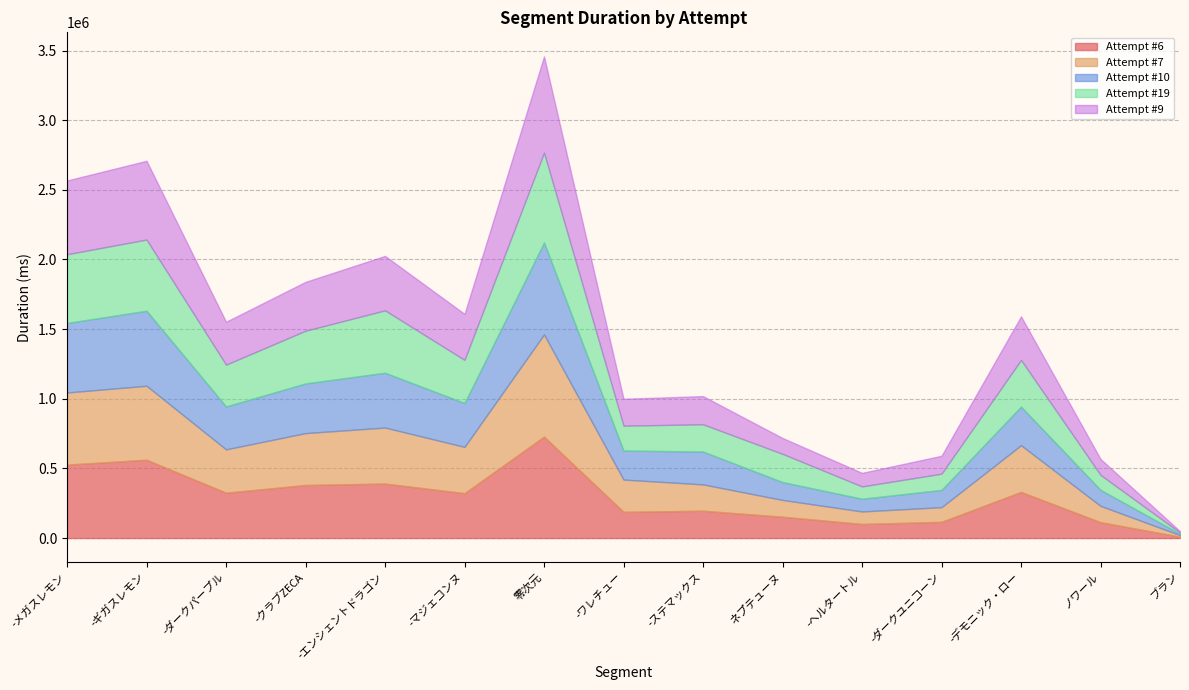

Which series changed the most between -ギガスレモン and -ステマックス?

Attempt #6